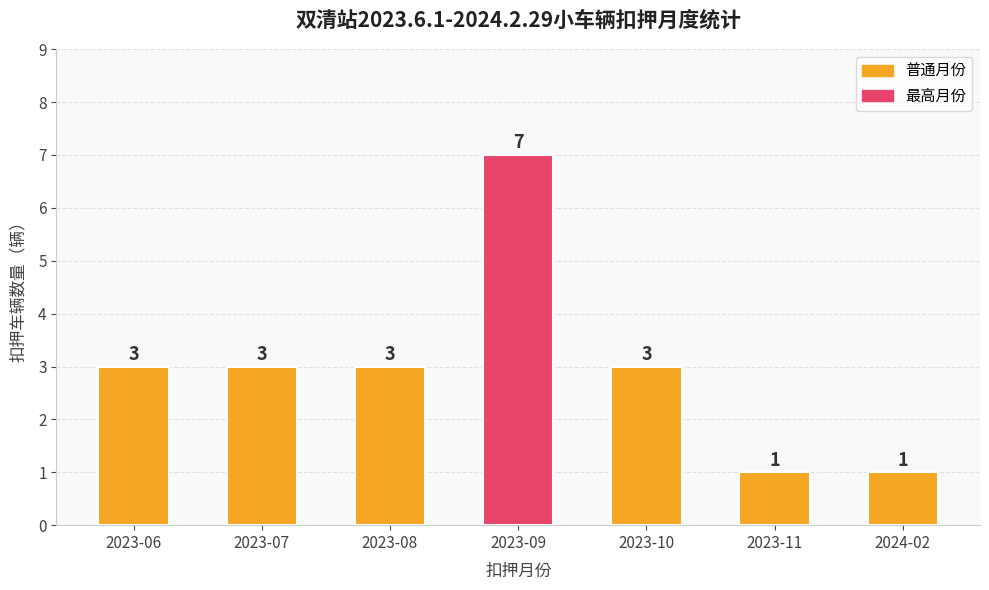

How many data points are less than 3?

2